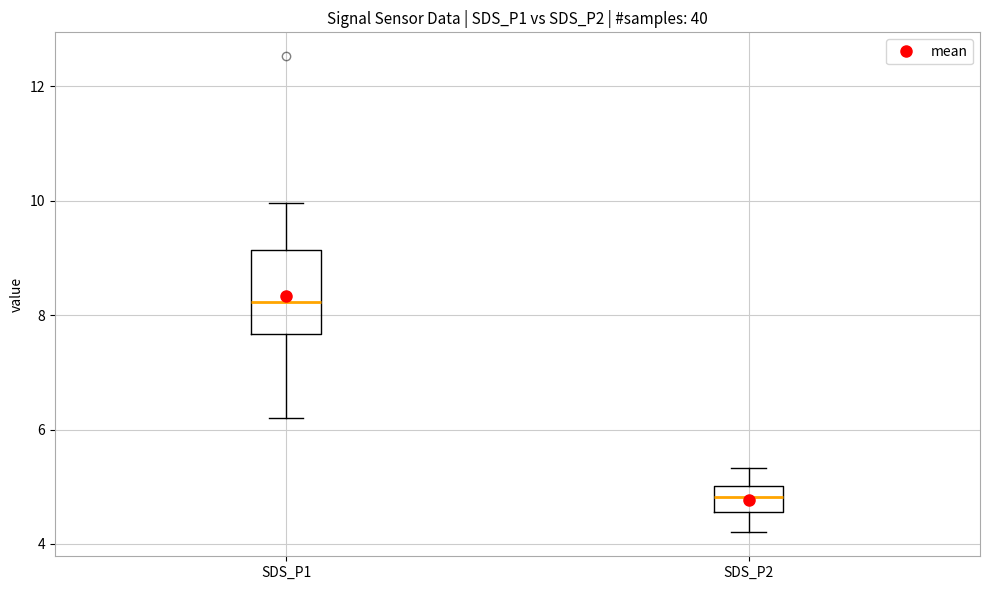

Where is the upper edge of the box for SDS_P2 on the y-axis? The values are not printed on the chart, so give them approximately, as read against the axis.

5.0